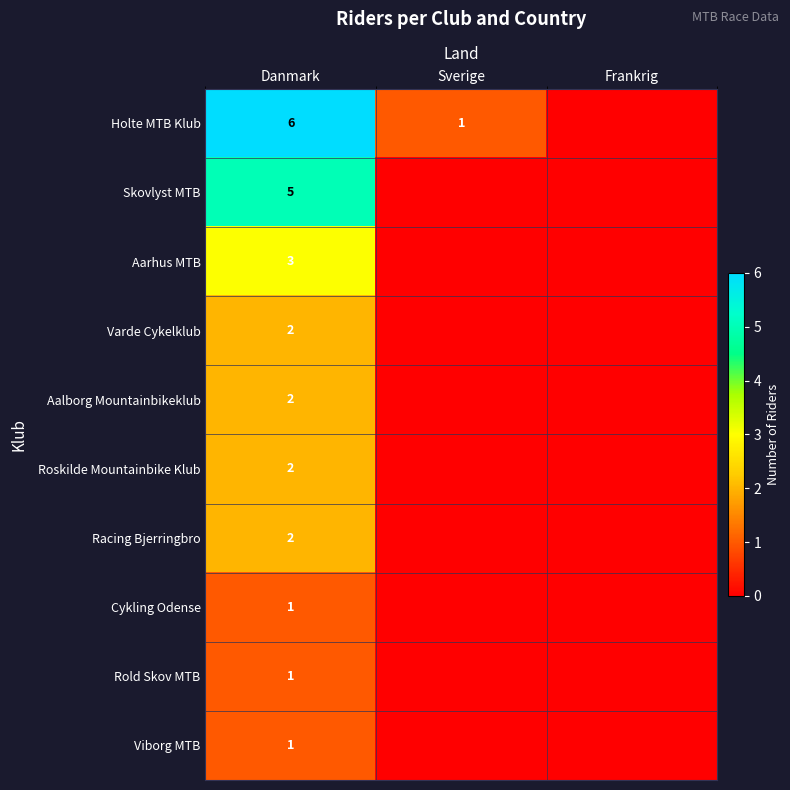

Rank the series by their maximum value, from lowest to highest.

Cykling Odense, Rold Skov MTB, Viborg MTB, Varde Cykelklub, Aalborg Mountainbikeklub, Roskilde Mountainbike Klub, Racing Bjerringbro, Aarhus MTB, Skovlyst MTB, Holte MTB Klub